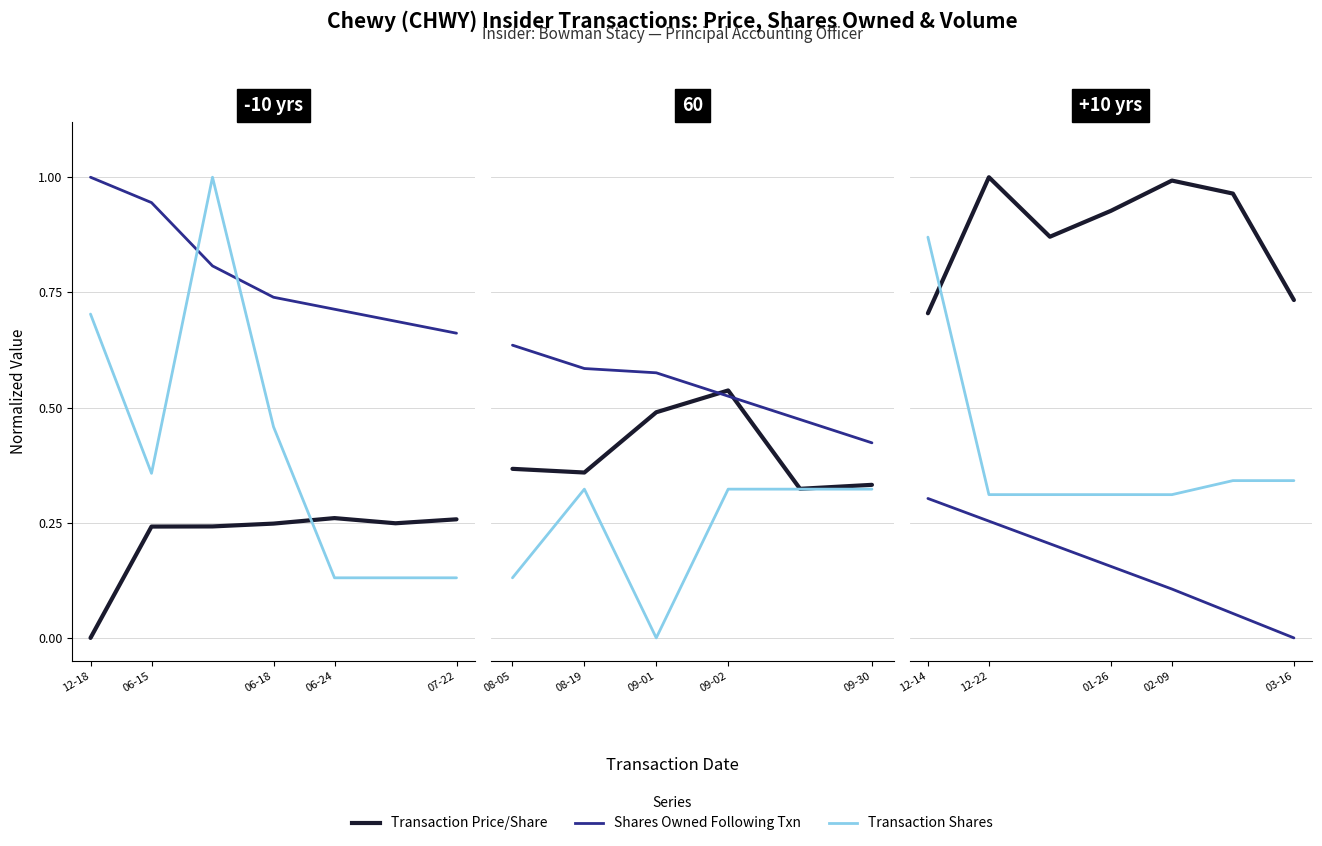

List the series in order of their peak value, lowest first.

Shares Owned Following Txn, Transaction Shares, Transaction Price/Share